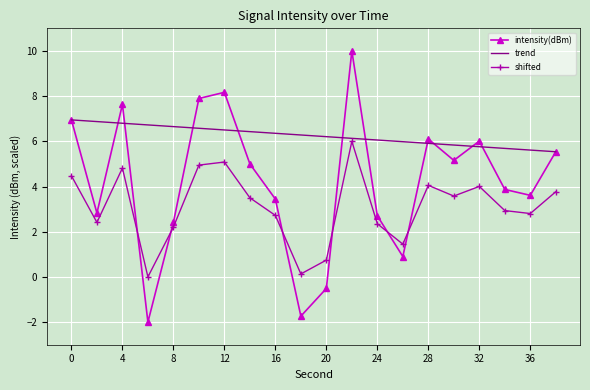

What is the minimum value for trend?

5.5